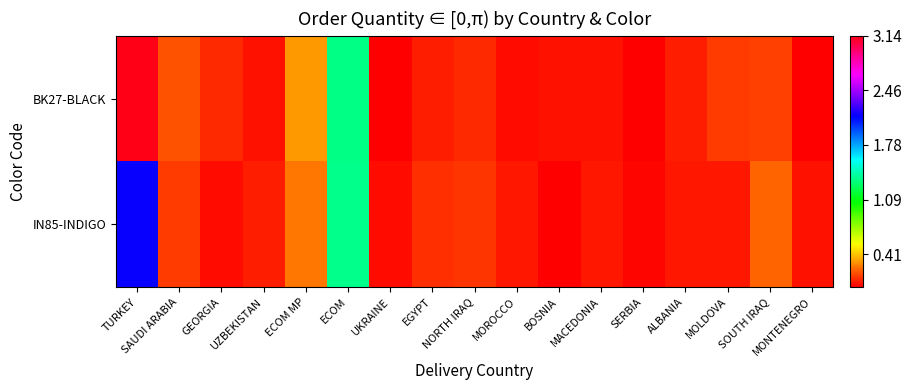

Reading left to right, extract all data points from this chart.

BK27-BLACK: TURKEY=3.1	SAUDI ARABIA=0.2	GEORGIA=0.1	UZBEKISTAN=0.0	ECOM MP=0.3	ECOM=1.3	UKRAINE=0.0	EGYPT=0.1	NORTH IRAQ=0.1	MOROCCO=0.0	BOSNIA=0.0	MACEDONIA=0.0	SERBIA=0.0	ALBANIA=0.1	MOLDOVA=0.1	SOUTH IRAQ=0.1	MONTENEGRO=0.0
IN85-INDIGO: TURKEY=2.1	SAUDI ARABIA=0.1	GEORGIA=0.0	UZBEKISTAN=0.1	ECOM MP=0.3	ECOM=1.4	UKRAINE=0.0	EGYPT=0.1	NORTH IRAQ=0.1	MOROCCO=0.1	BOSNIA=0.0	MACEDONIA=0.1	SERBIA=0.0	ALBANIA=0.1	MOLDOVA=0.1	SOUTH IRAQ=0.2	MONTENEGRO=0.0